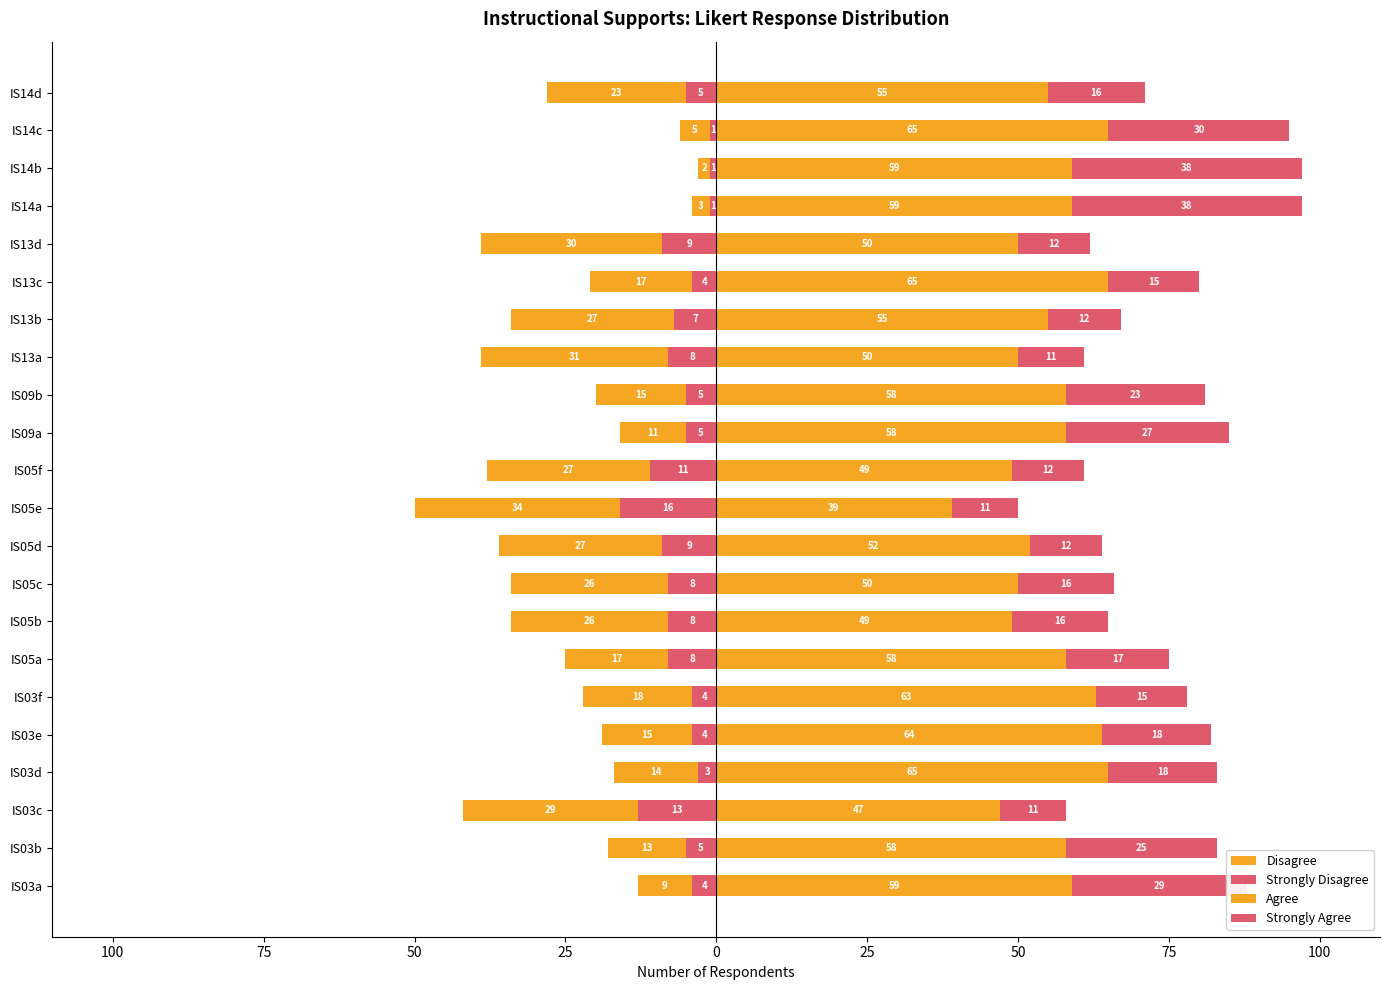

How many bars are there in each group?

4